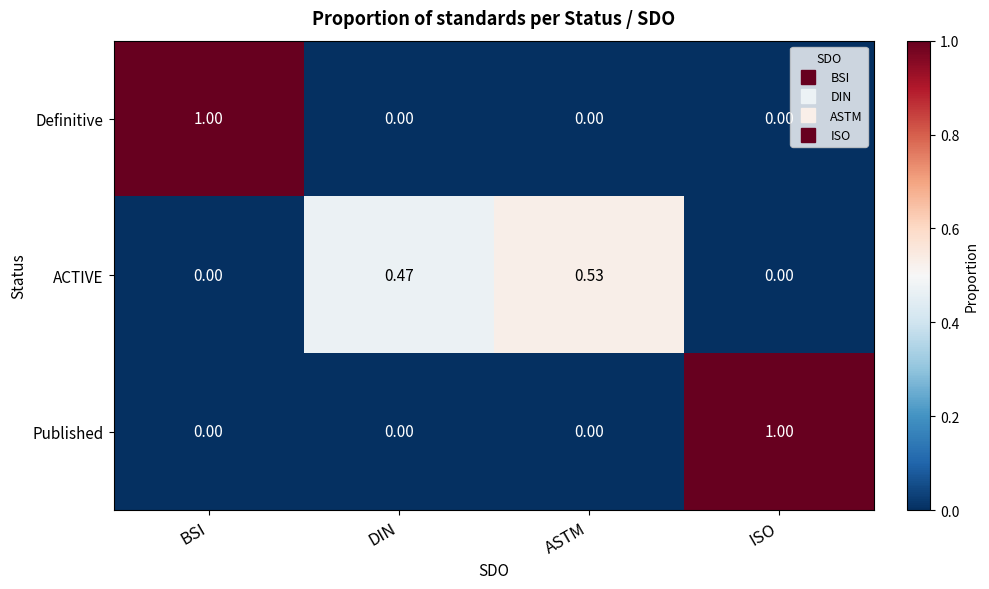

Which series changed the most between DIN and ISO?

Published